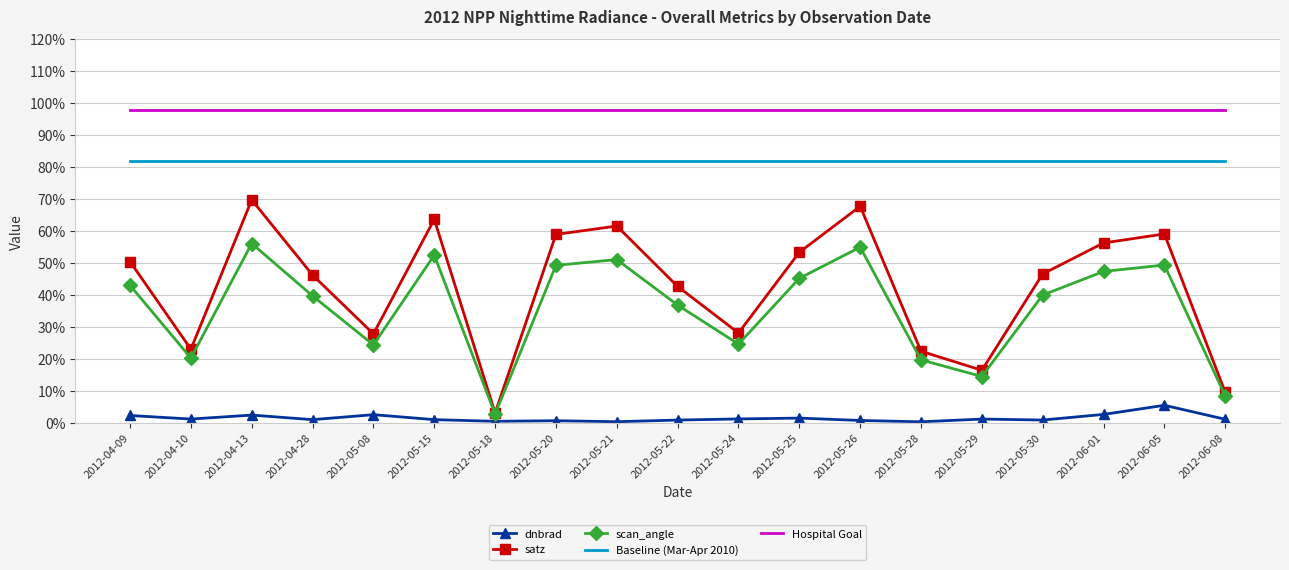

Where is the first local maximum for scan_angle?

2012-04-13